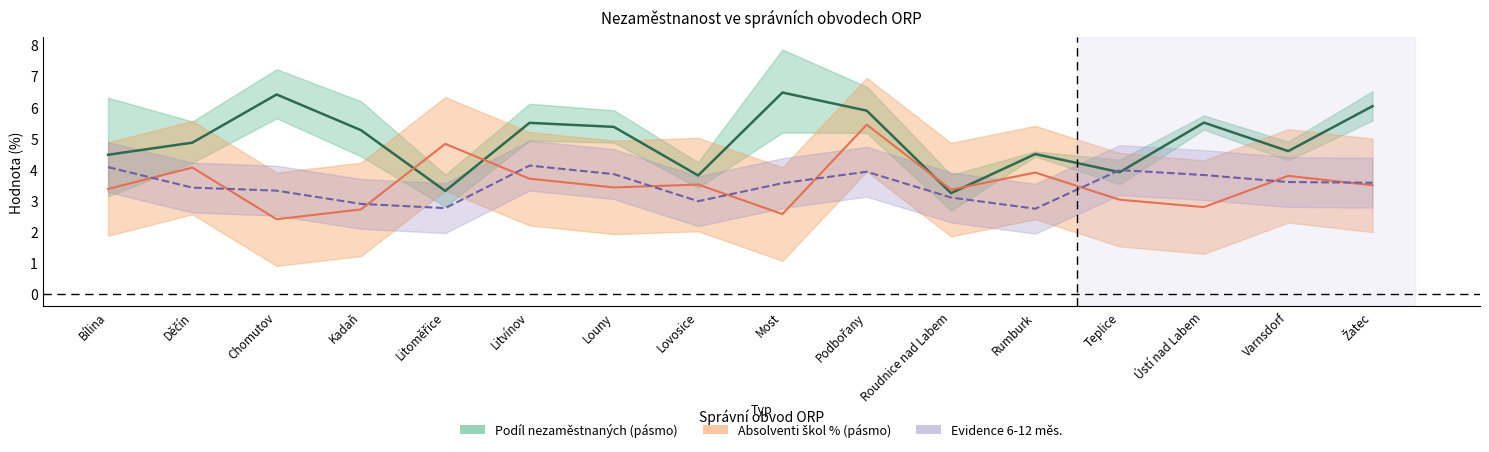

Which label corresponds to the largest value in the chart?

Most